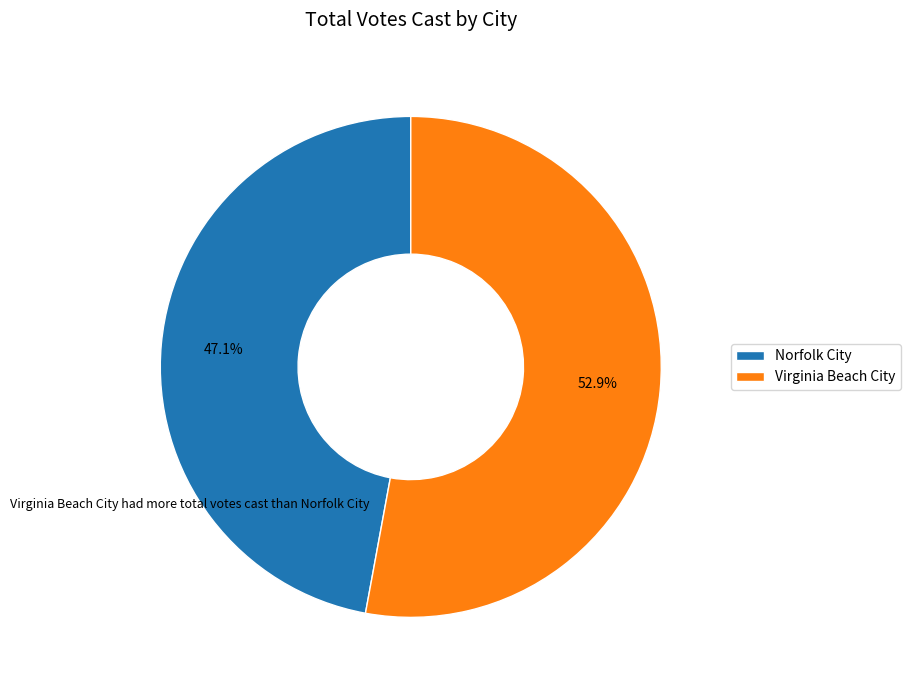

How many segments does this pie chart have?

2